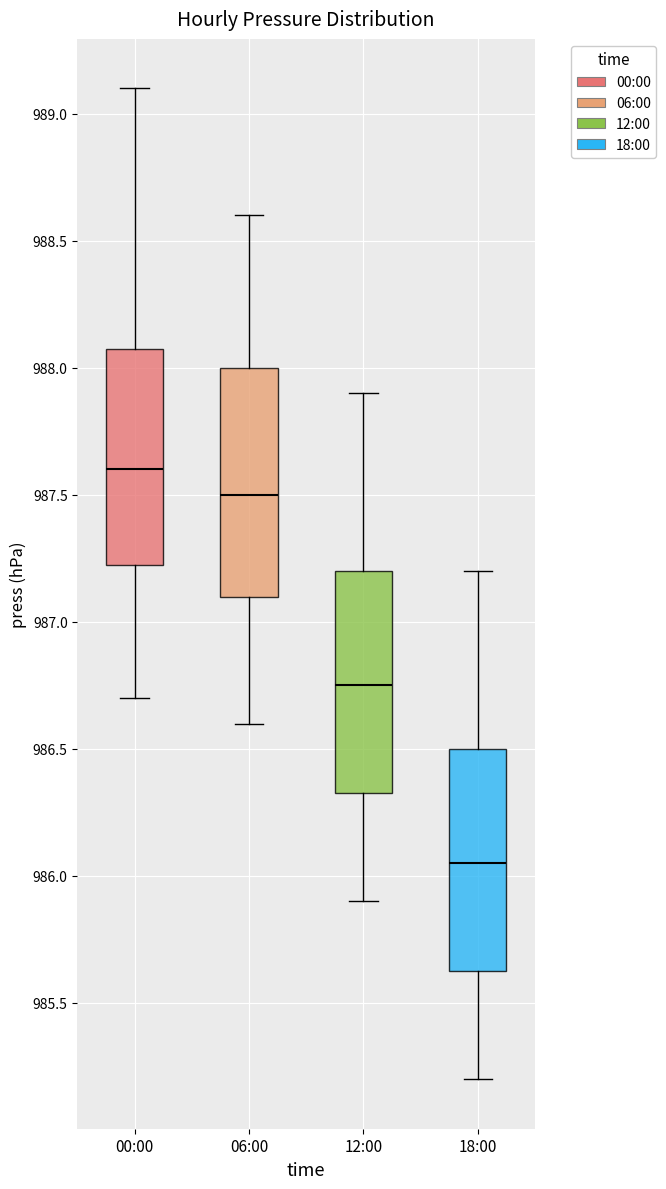

Reading left to right, transcribe this box plot: for each box, give where its median line is, the range the box spans, and where its two whiskers end, as read against the y-axis. The values are not printed on the chart, so give them approximately, as read against the axis.

00:00: median 987.60, box 987.25 to 988.10, whiskers 986.70 to 989.10
06:00: median 987.50, box 987.10 to 988.00, whiskers 986.60 to 988.60
12:00: median 986.75, box 986.35 to 987.20, whiskers 985.90 to 987.90
18:00: median 986.05, box 985.65 to 986.50, whiskers 985.20 to 987.20